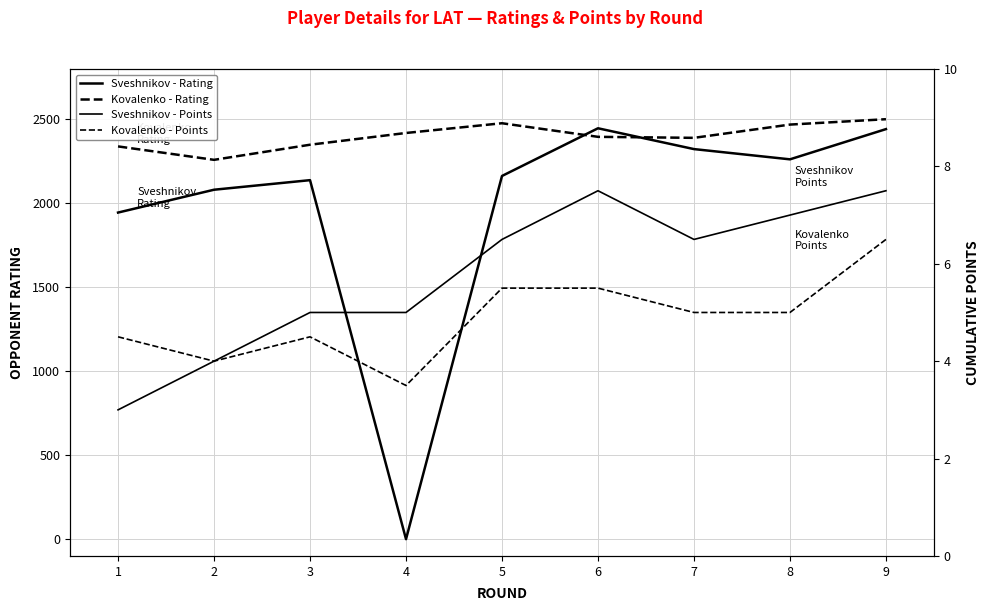

Reading left to right, transcribe all the data shown in this chart.

Sveshnikov - Rating: 1945.0	2081.0	2138.0	0.0	2163.0	2447.0	2323.0	2262.0	2442.0
Kovalenko - Rating: 2339.0	2259.0	2349.0	2419.0	2477.0	2396.0	2390.0	2469.0	2501.0
Sveshnikov - Points: 3.0	4.0	5.0	5.0	6.5	7.5	6.5	7.0	7.5
Kovalenko - Points: 4.5	4.0	4.5	3.5	5.5	5.5	5.0	5.0	6.5